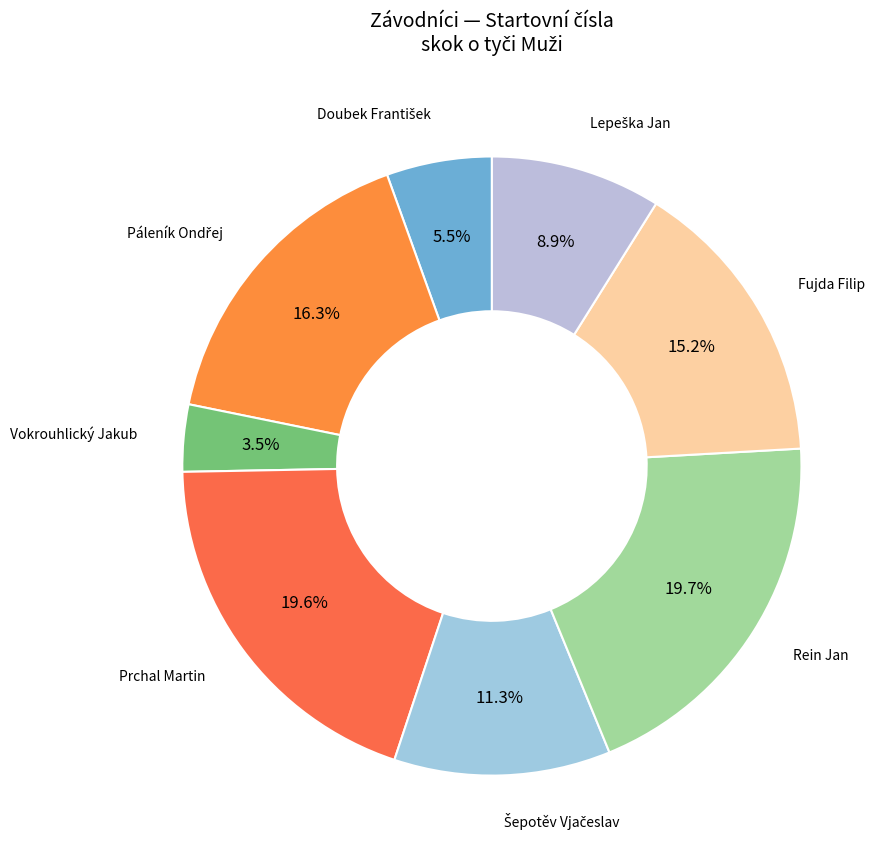

How many slices are in this pie chart?

8